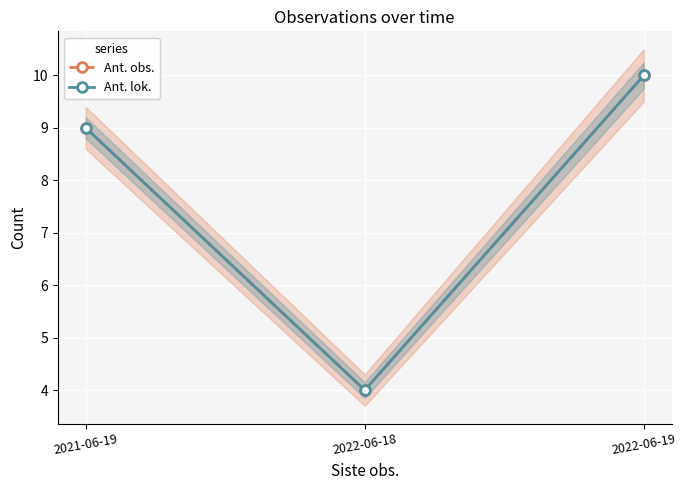

What is the value of the Ant. obs. point at the 1st from the left?

9